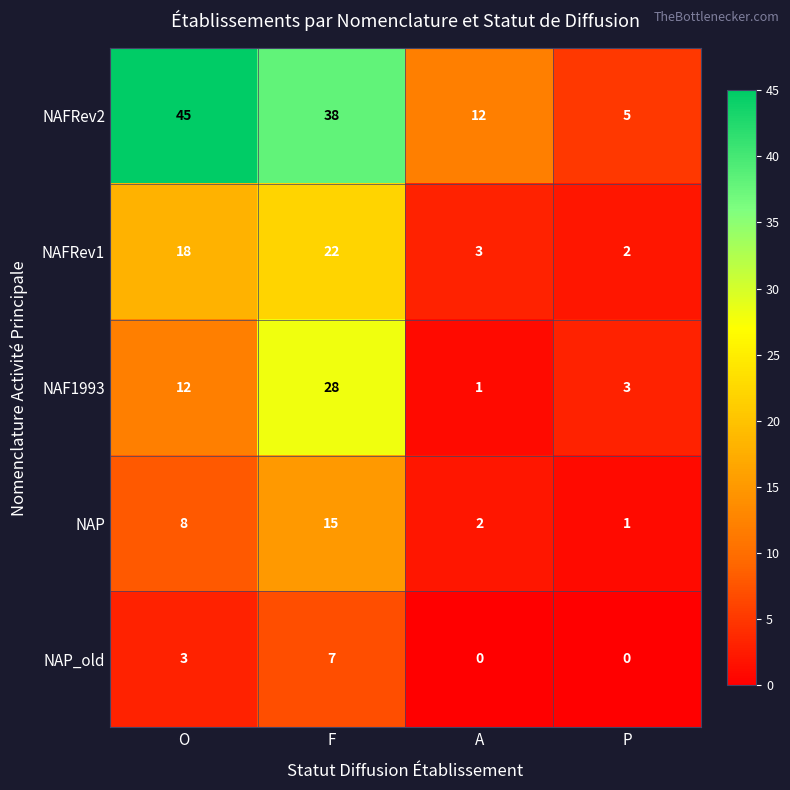

What is the sum of the NAF1993 values at A and F?

29